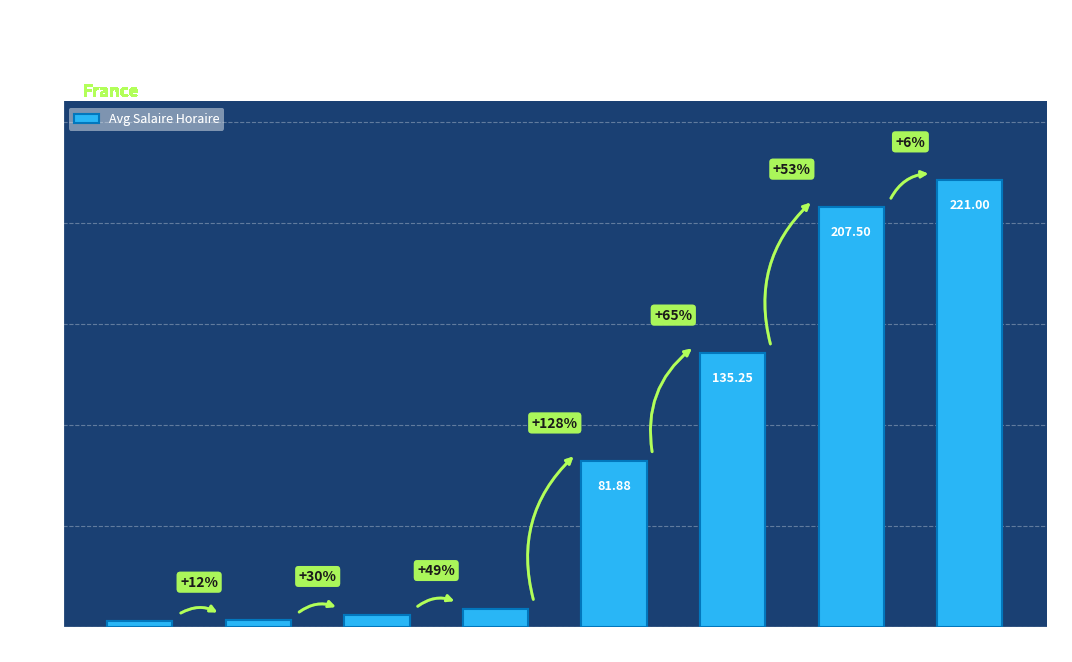

Which label corresponds to the smallest value in the chart?

1928–1932